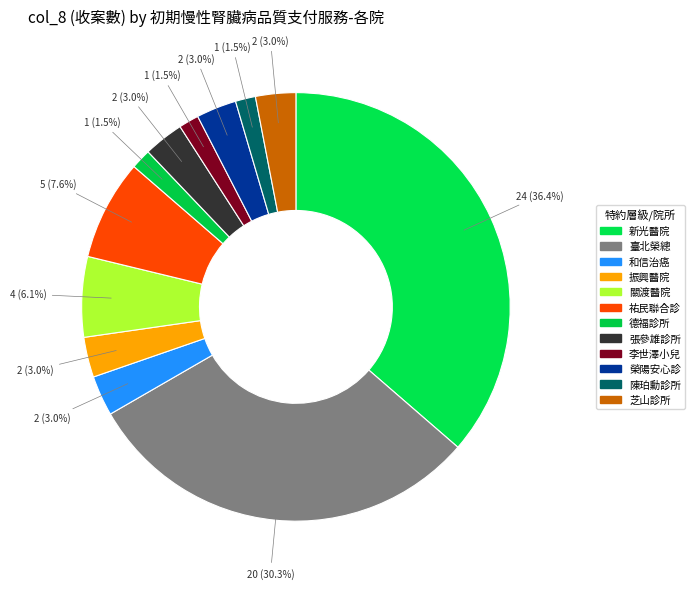

How many segments does this pie chart have?

12